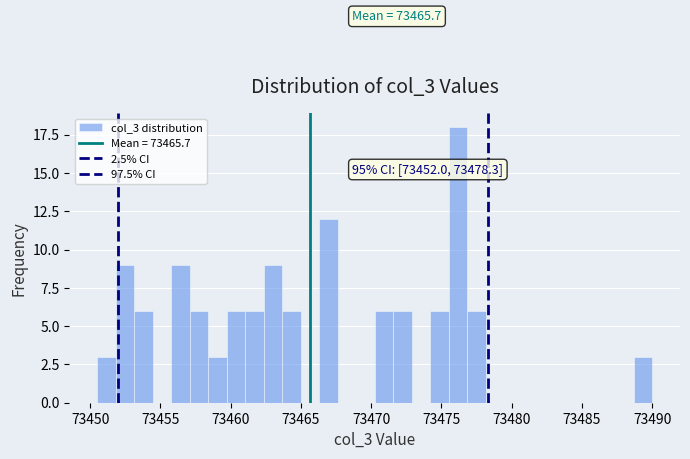

Read against the x-axis, roughly where is the centre of the tallest bar?

73476.0